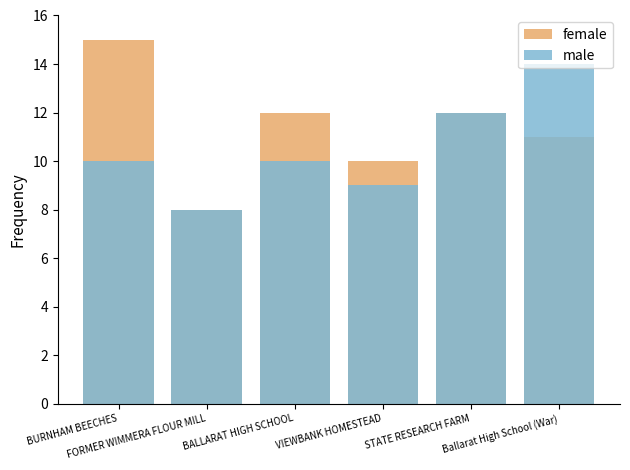

Which series has the largest range (max minus min)?

female